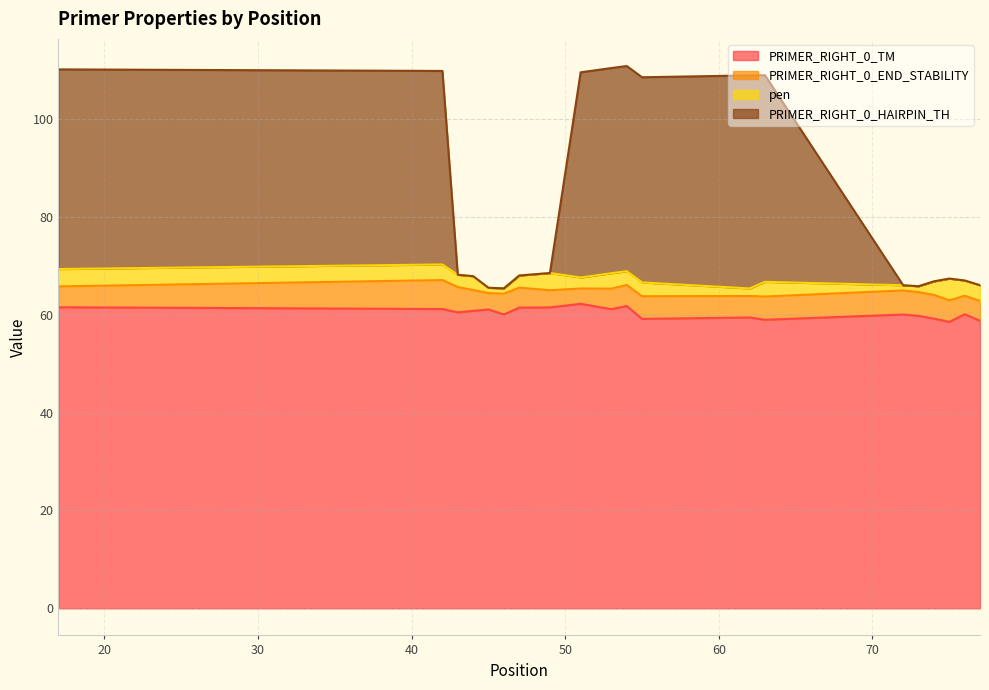

At which label does PRIMER_RIGHT_0_HAIRPIN_TH first exceed 68?

17